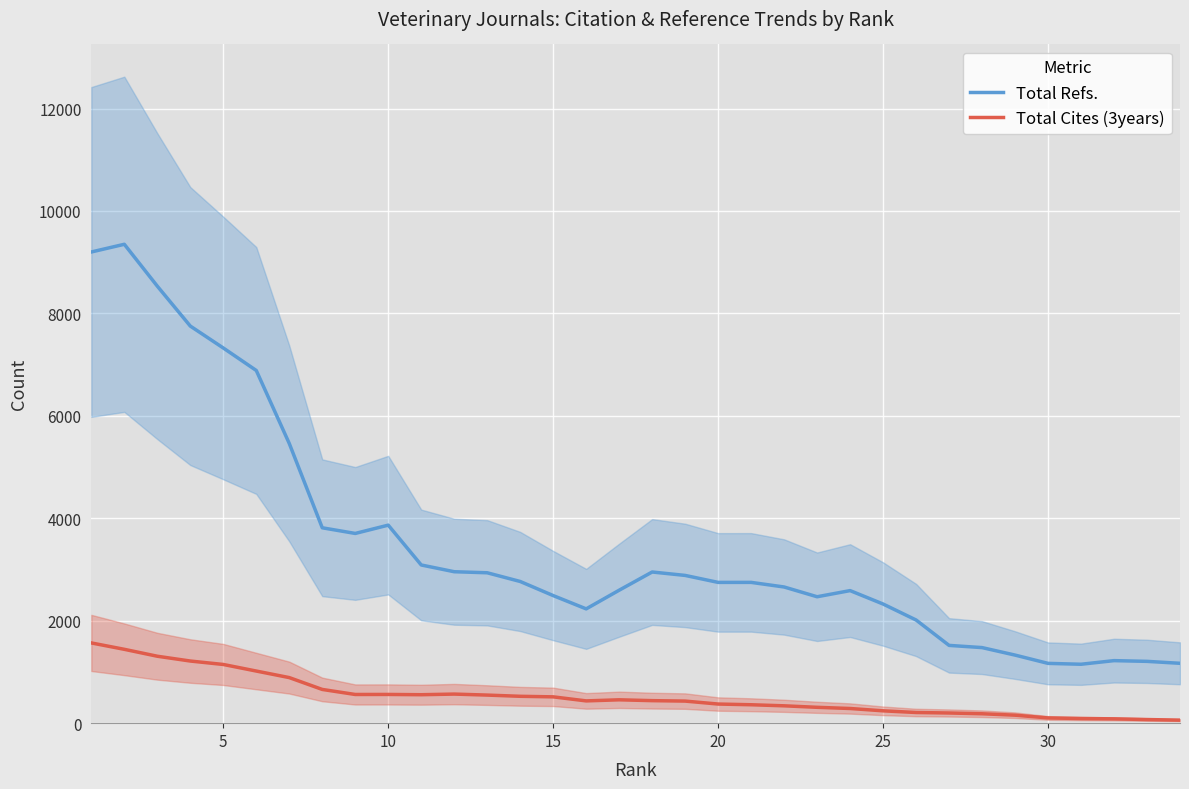

In Total Cites (3years), how many points are lower than both neighbors (excluding endpoints)?

3